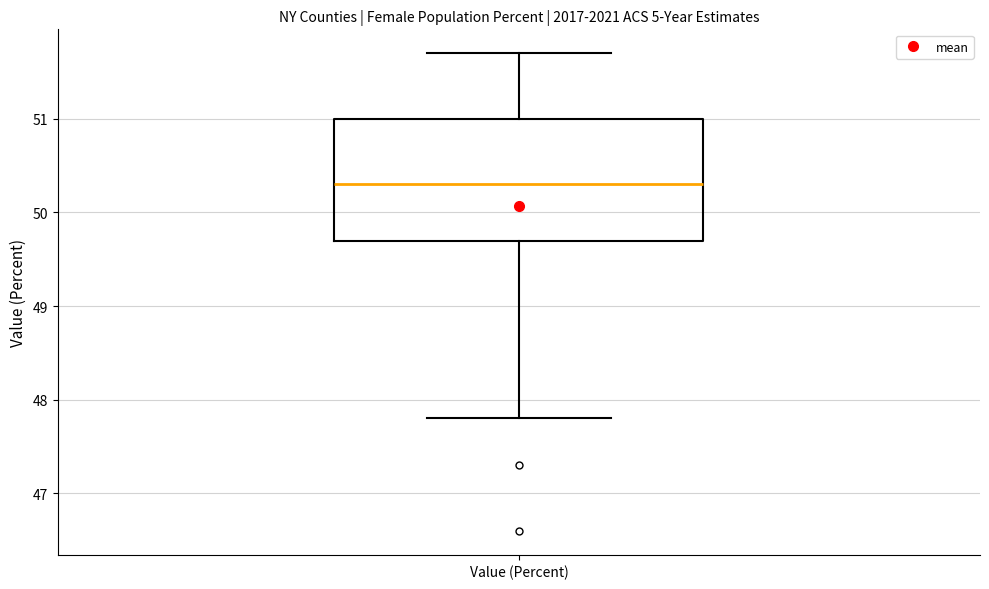

Read this box plot against the y-axis: the position of the median line, the range covered by the box, and the ends of both whiskers. The values are not printed on the chart, so give them approximately, as read against the axis.

median 50.3, box 49.7 to 51.0, whiskers 47.8 to 51.7